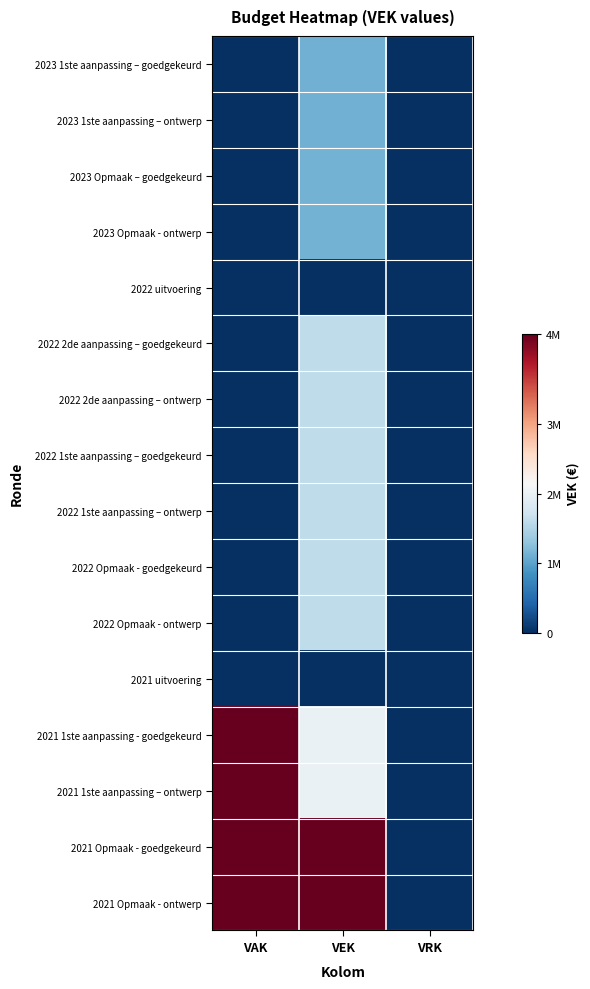

What is the spread (max minus min) of values at VAK?

4300000